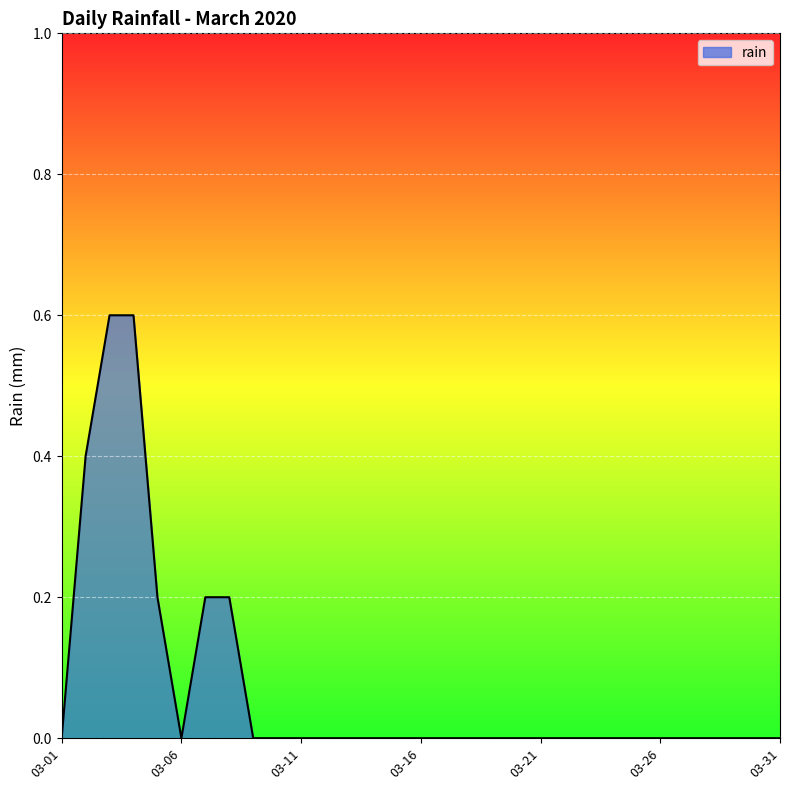

What is the maximum value shown in the chart?

0.6